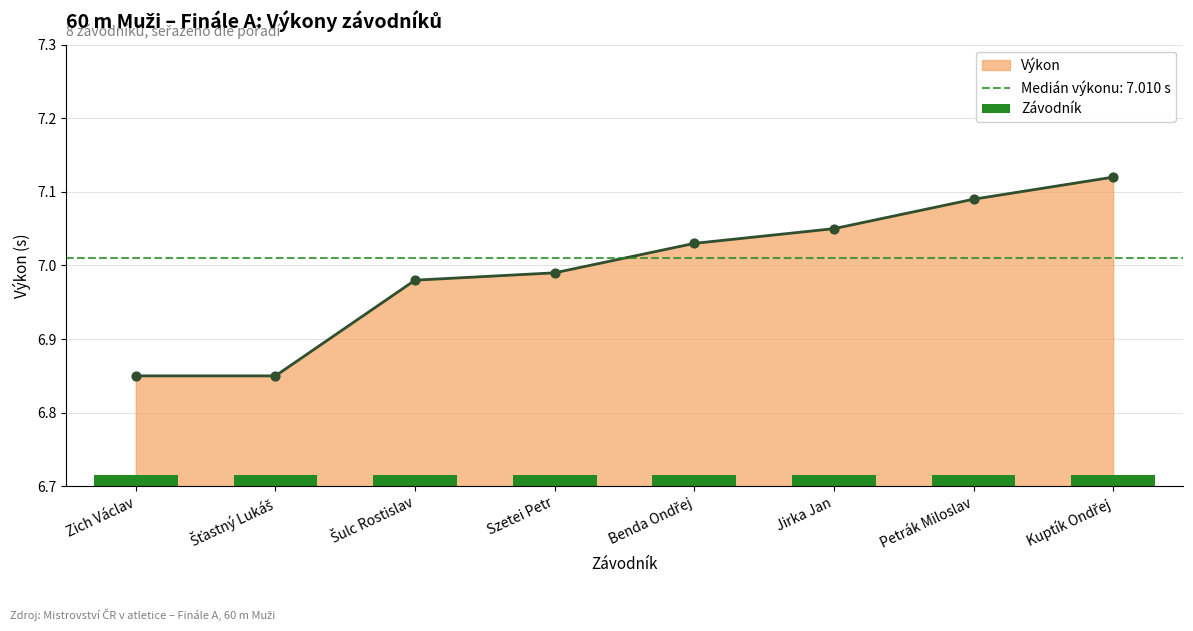

What is the ratio of the value at Šťastný Lukáš to the value at Szetei Petr?

1.0